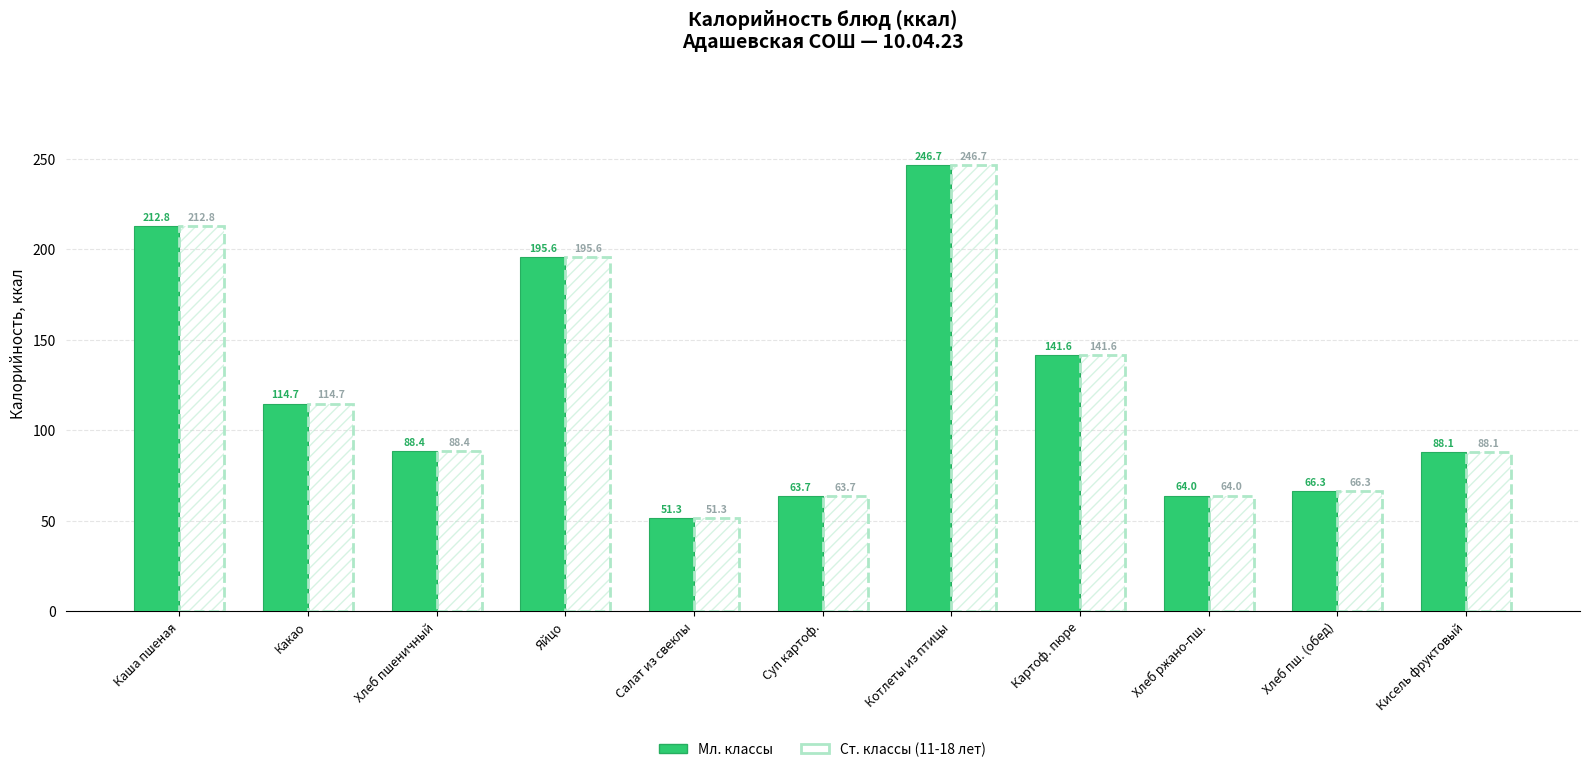

At Суп картоф., list the series in order from smallest to largest.

Мл. классы (нач.), Ст. классы (11-18 лет)